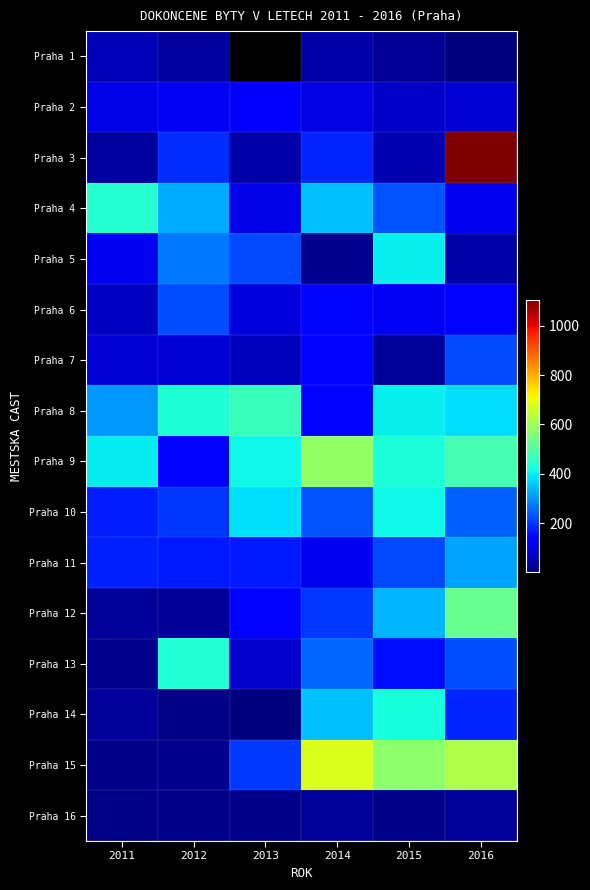

The Praha 14 series shows 420.0 at 2015. True or false?

True